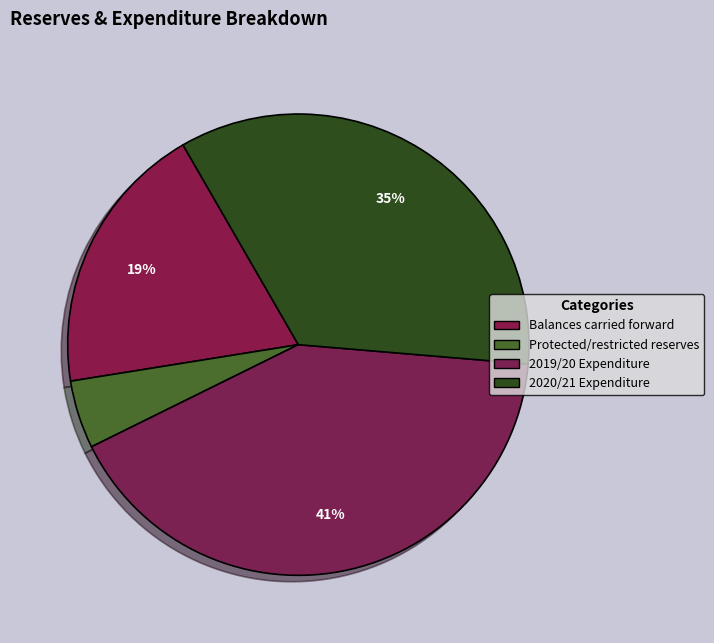

Which category has the smallest portion of the pie?

Protected/restricted reserves